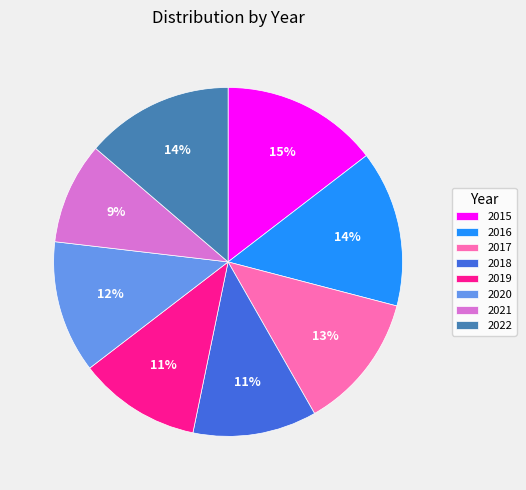

Is the sum of 2016 and 2020 greater than half?

No